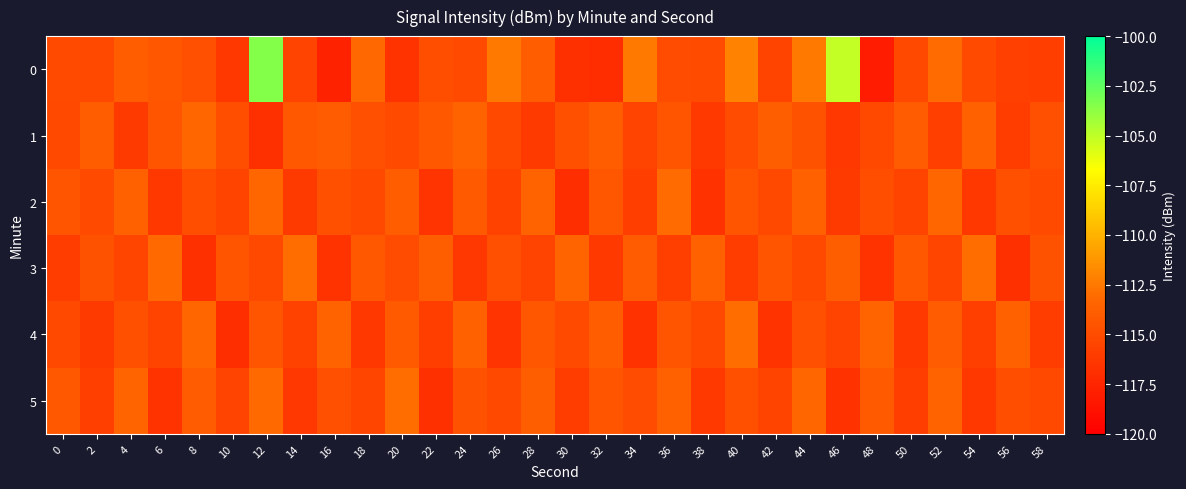

Which has a higher value, 42 or 16?

42